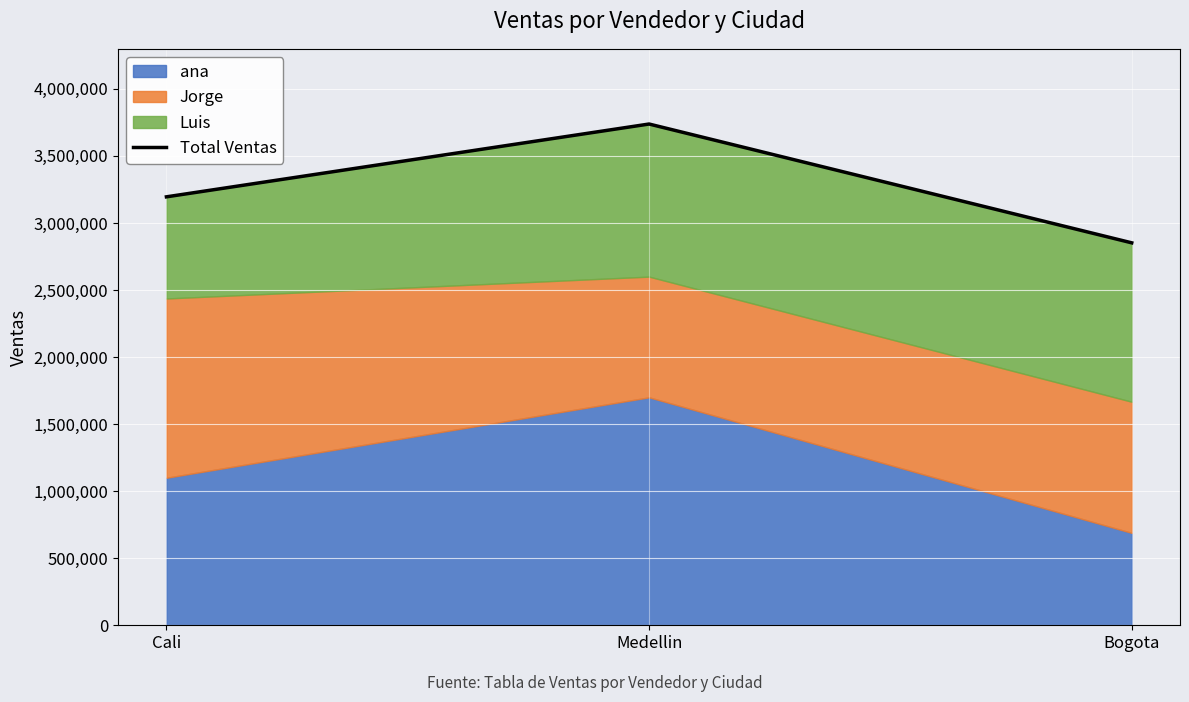

List the labels in order of value, smallest first.

Bogota, Cali, Medellin